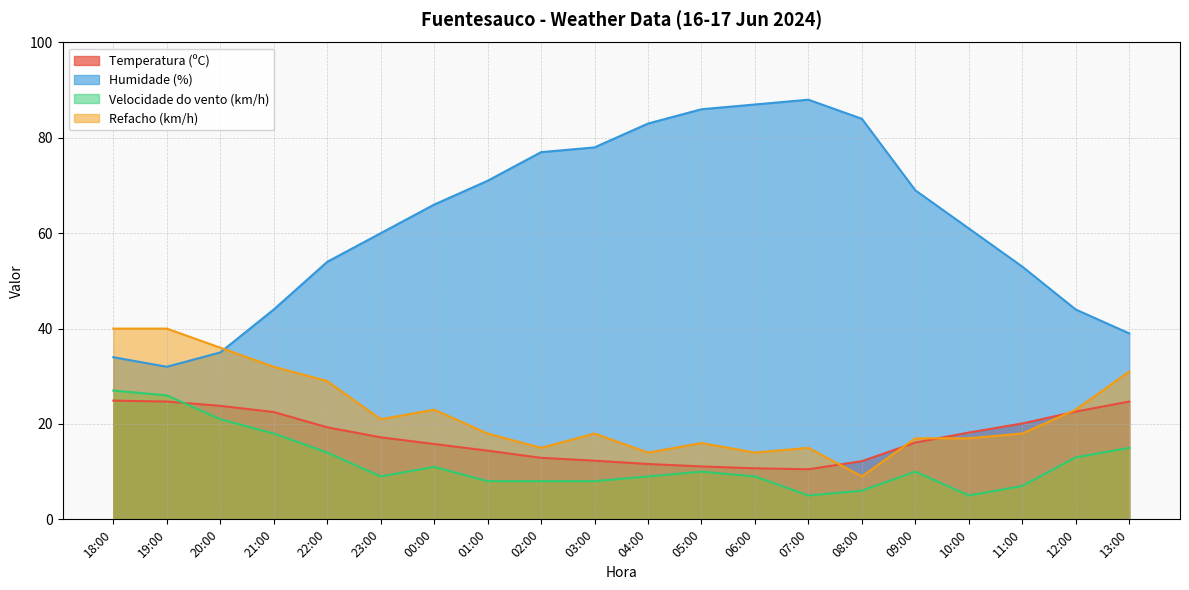

True or false: Humidade (%) has a value of 20.5 at 20:00.

False